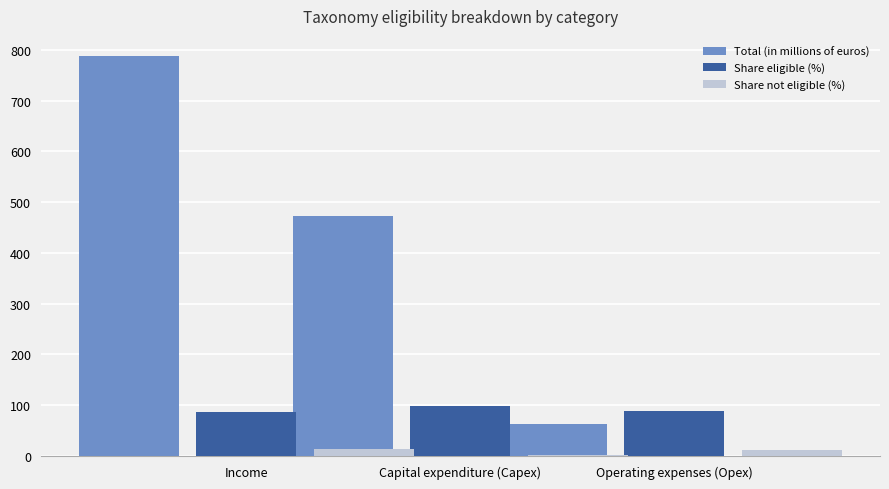

What is the sum of all Share eligible (%) values?

272.8